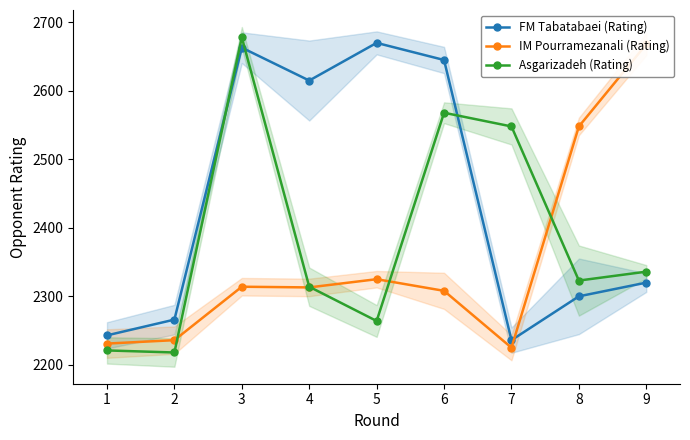

The value of FM Tabatabaei (Rating) at 6 is 3867. True or false?

False